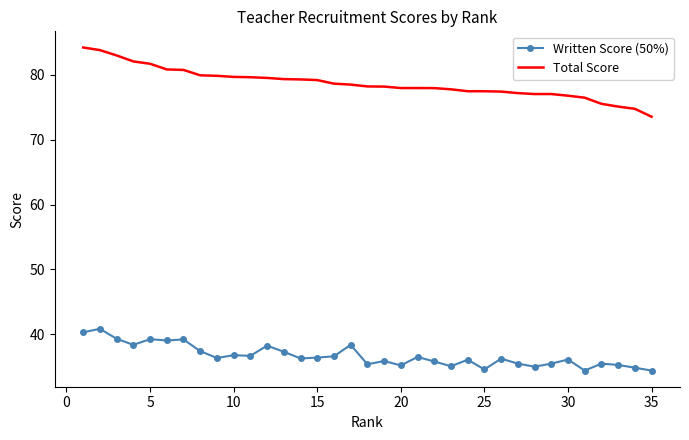

True or false: Written Score (50%) and Total Score intersect in this chart.

False